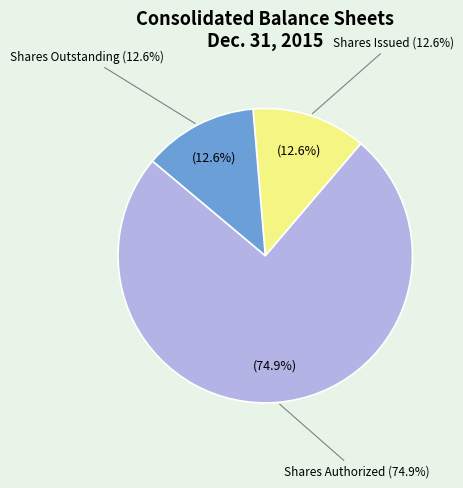

Does Common stock, shares outstanding account for over 50% of the chart?

No